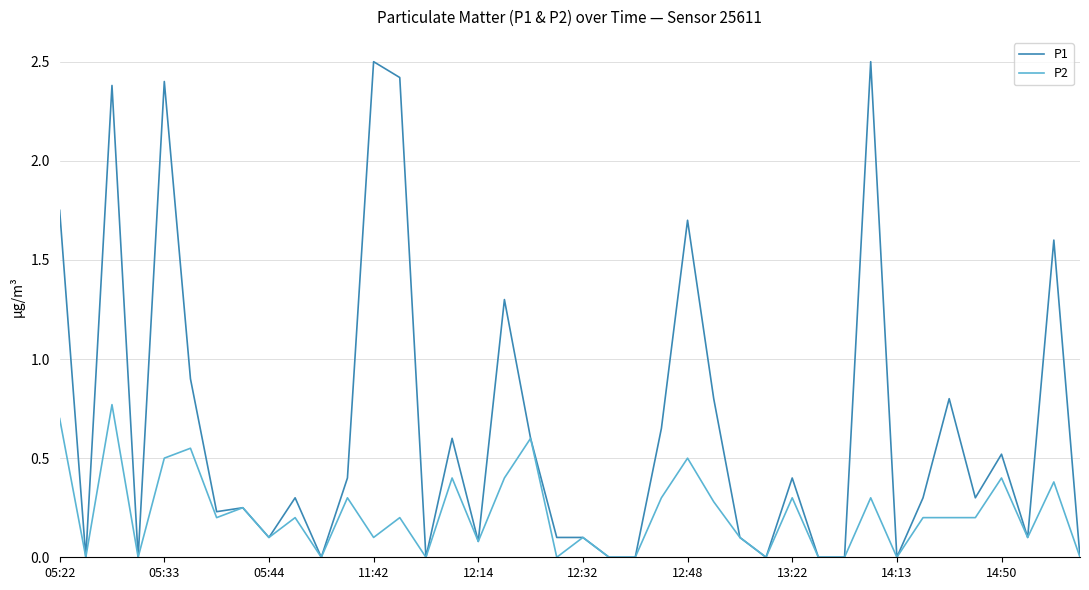

Which series has the widest spread of values?

P1